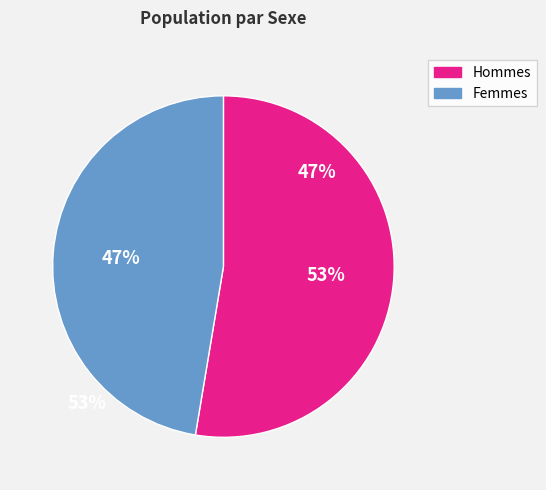

To the nearest percent, what is the average slice percentage?

50%